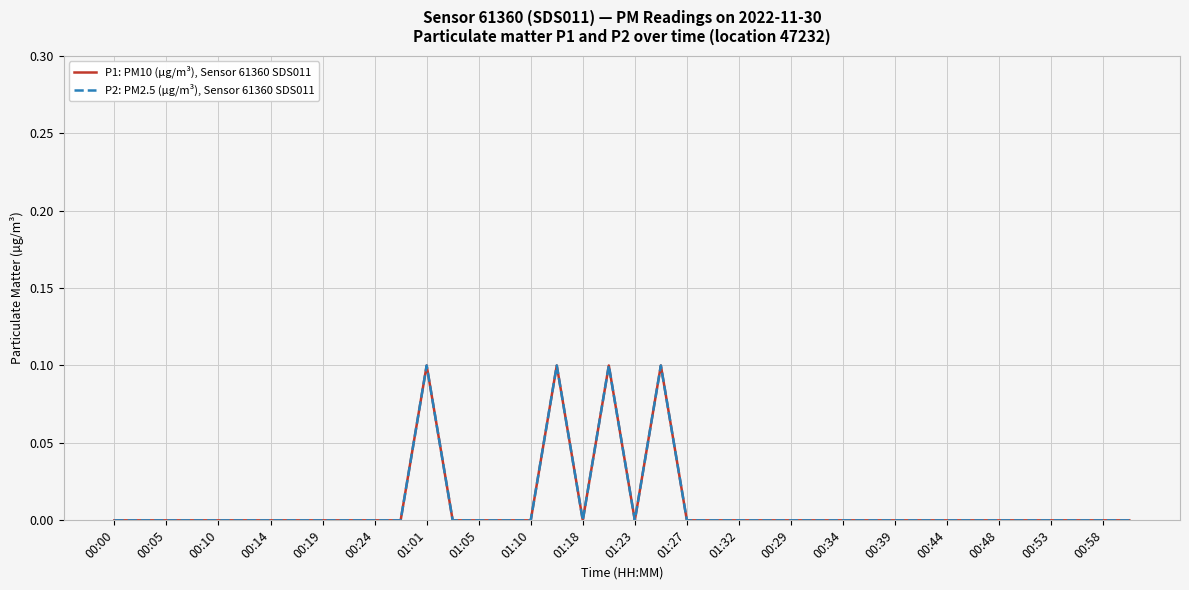

Does the chart have visible grid lines?

Yes